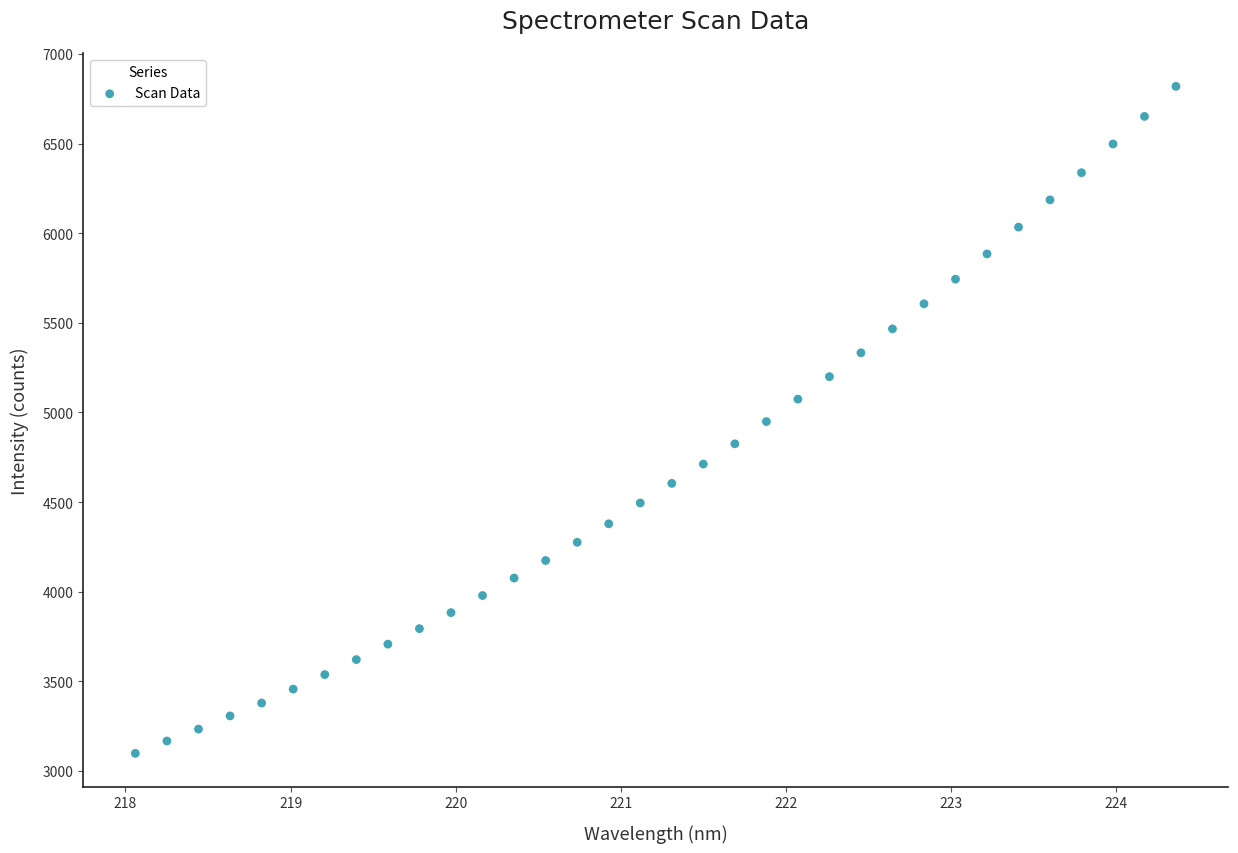

What is the range of Y values (max minus min)?

3721.5